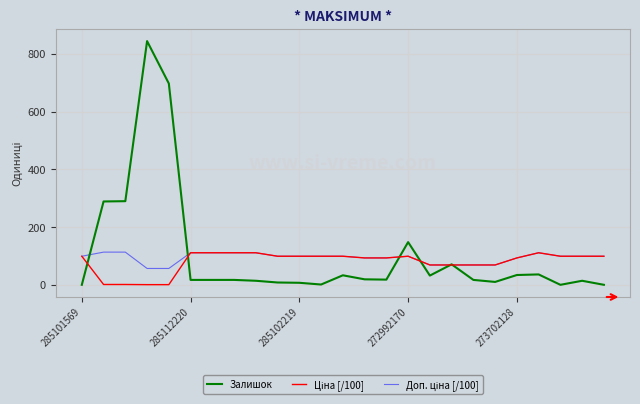

Which series has the widest spread of values?

Залишок